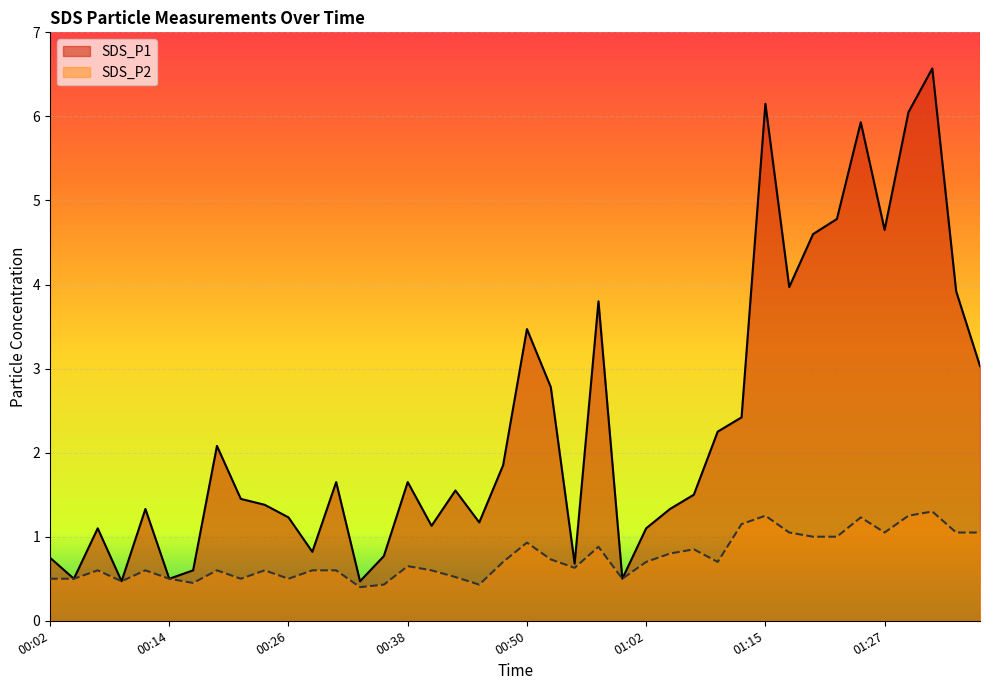

What position from the right is 00:53?

19